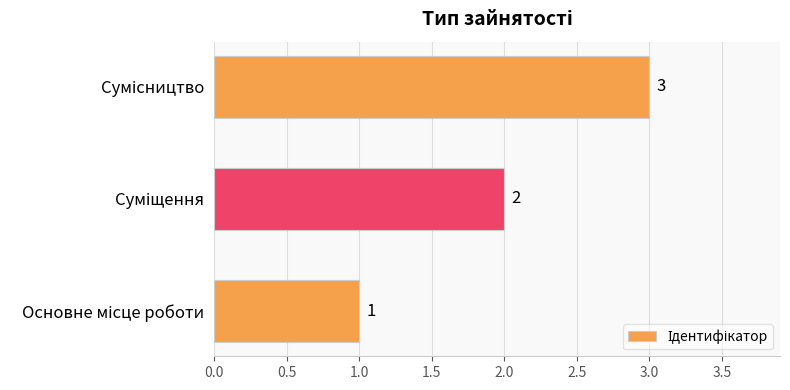

What is the greatest value displayed?

3